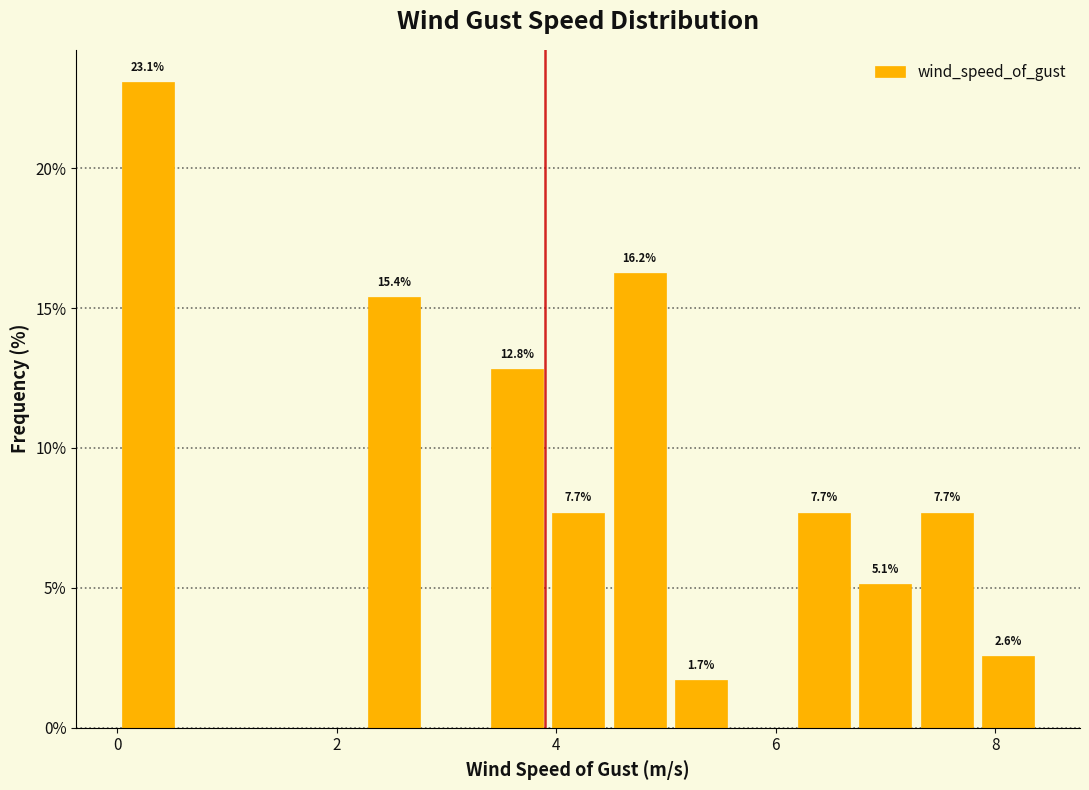

Around what value on the x-axis is the tallest bar? Give the approximate position of its centre, as read against the axis.

0.2